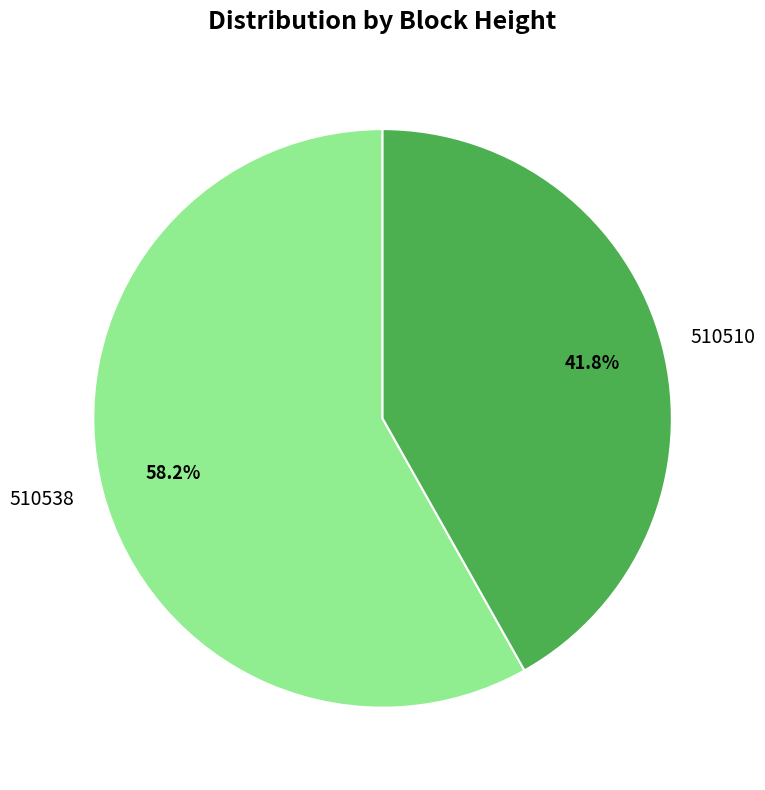

Does 510538 account for over 50% of the chart?

Yes